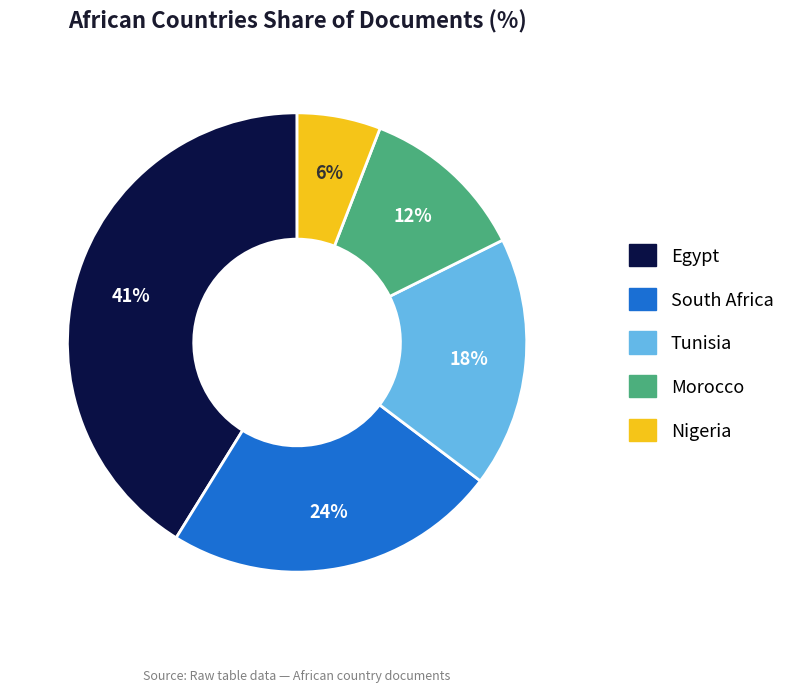

Rank the categories by value from highest to lowest.

Egypt, South Africa, Tunisia, Morocco, Nigeria